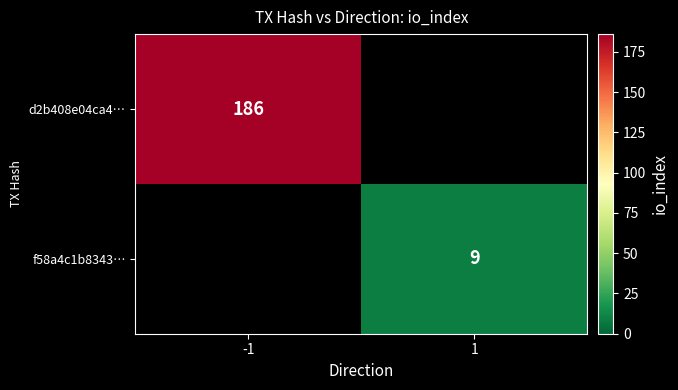

The value of d2b408e04ca4… at -1 is 41. True or false?

False